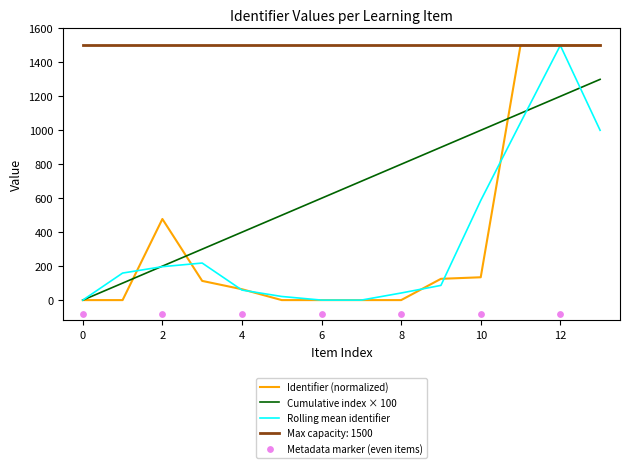

True or false: Cumulative index × 100 and Max capacity: 1500 intersect in this chart.

False